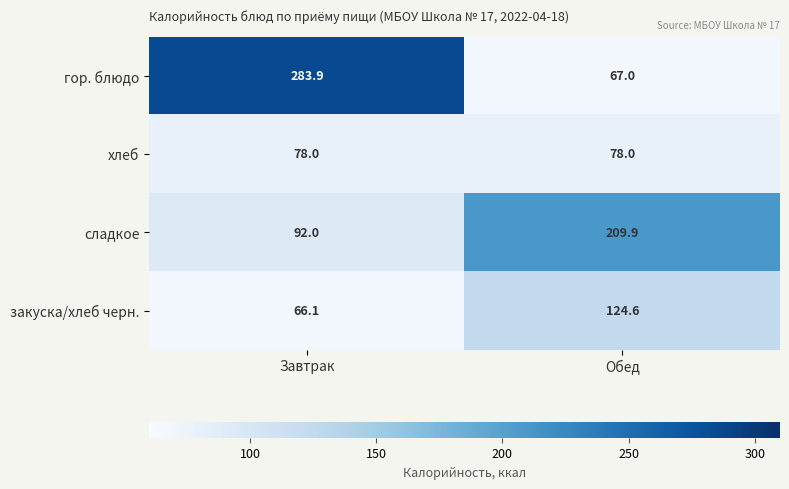

Which category has the lowest value across all series?

Завтрак